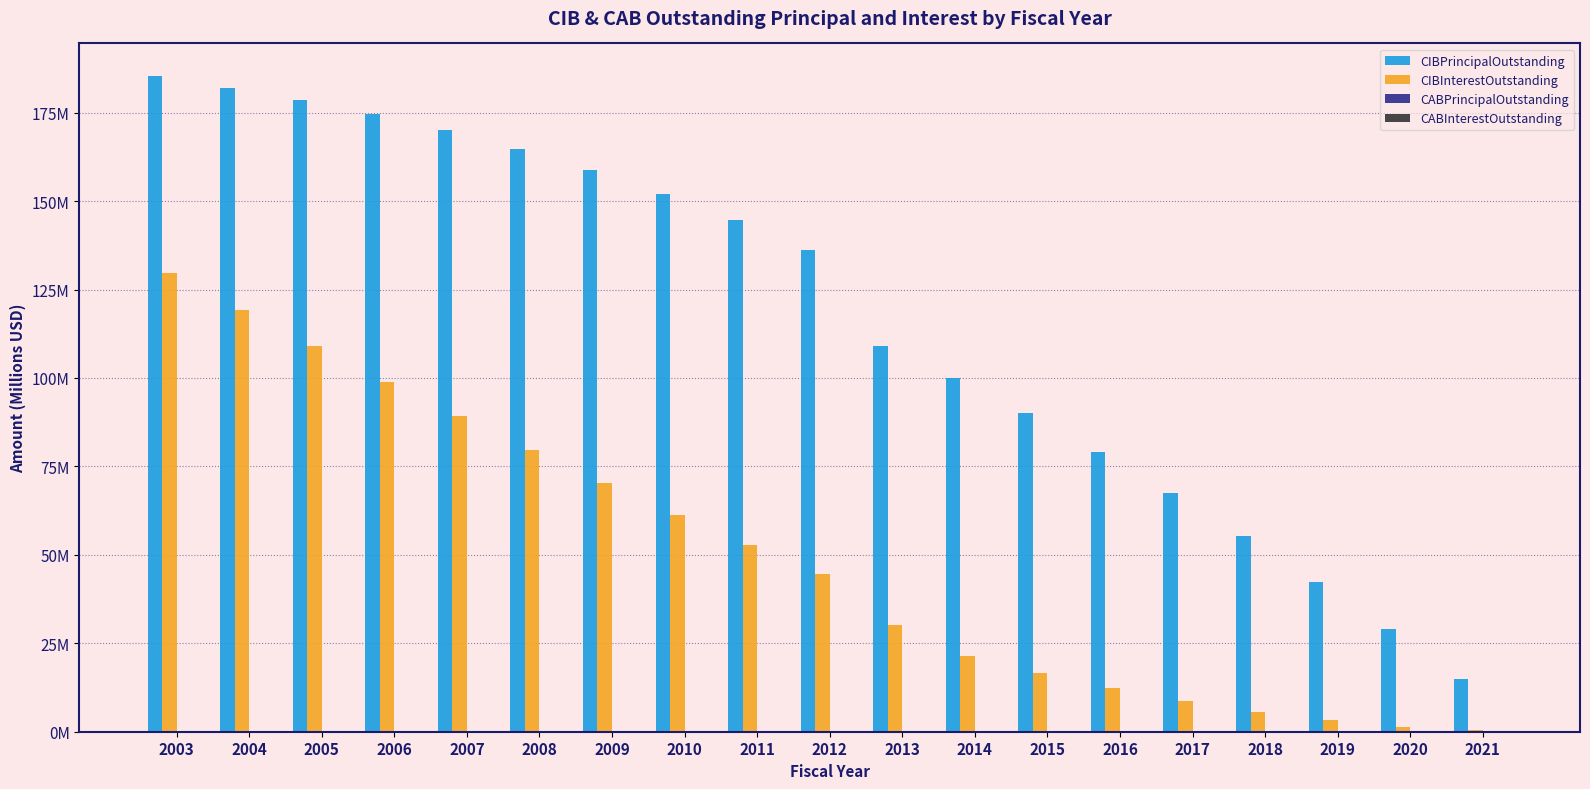

What is the maximum value shown in the chart?

185.3